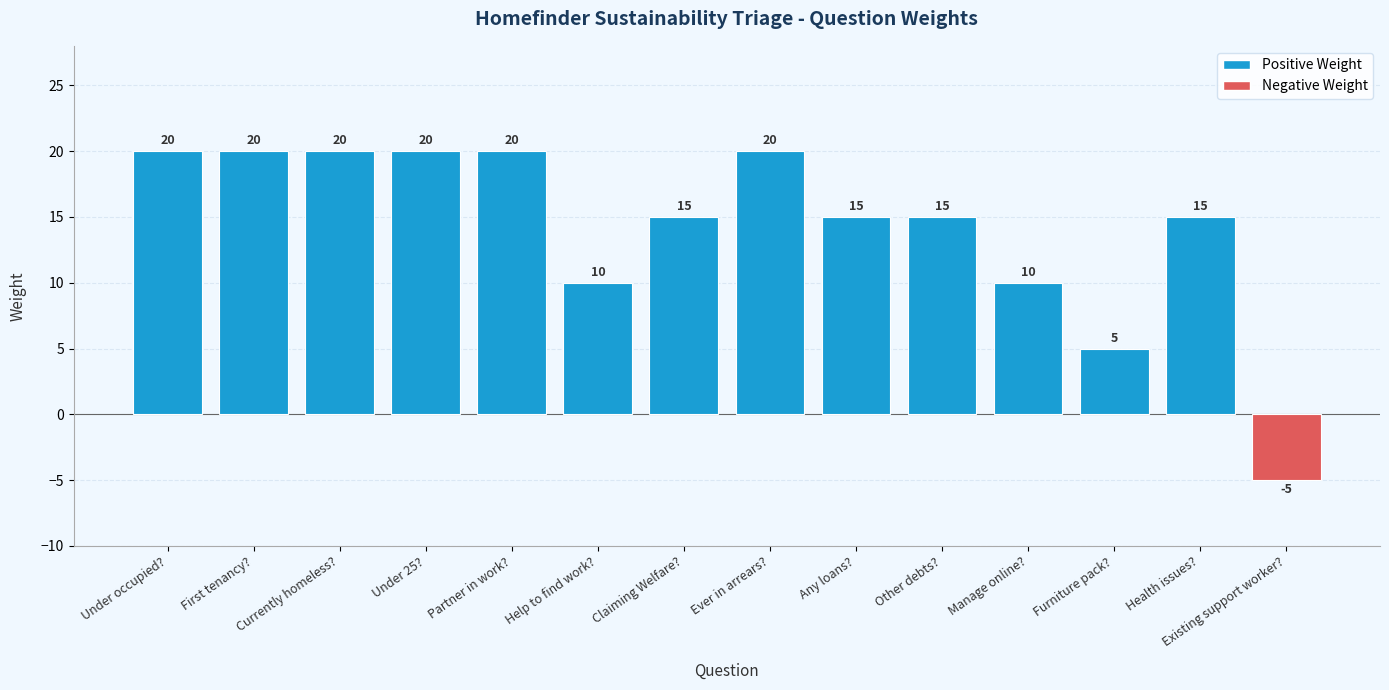

Reading right to left, transcribe all the data shown in this chart.

-5	15	5	10	15	15	20	15	10	20	20	20	20	20